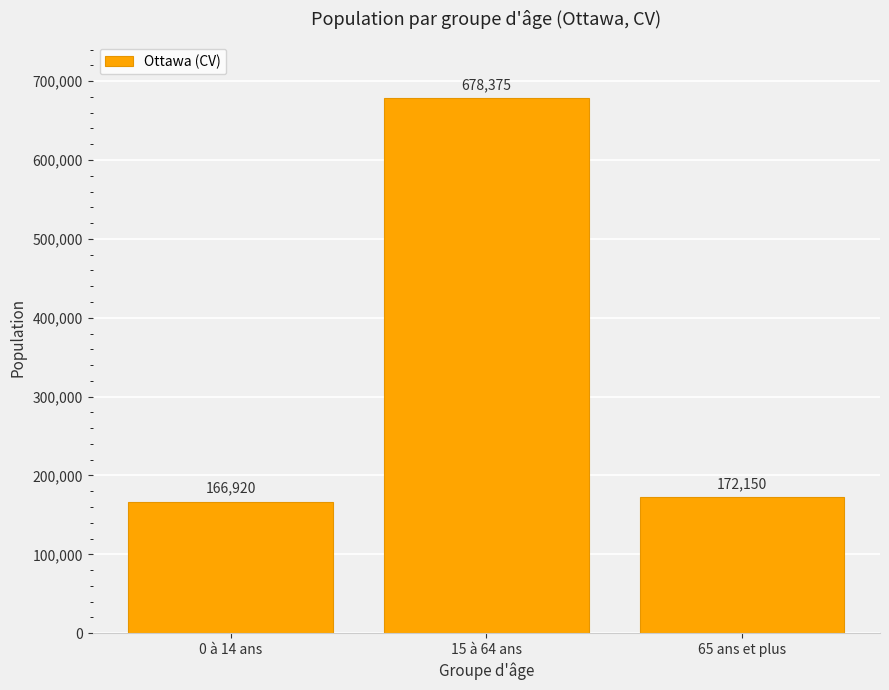

What is the smallest value displayed?

166920